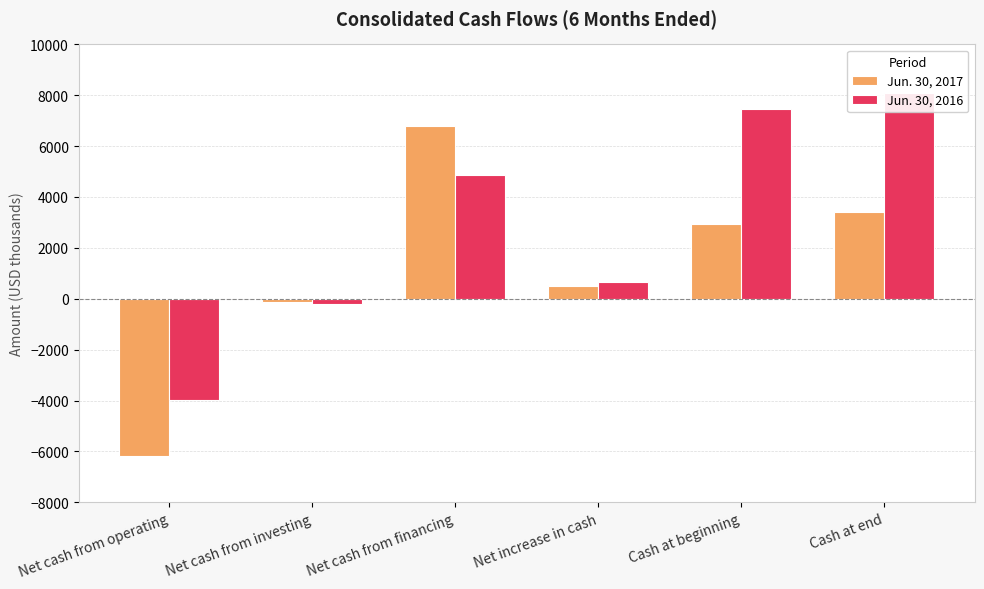

The value of Jun. 30, 2016 at Net cash from operating is -3984. True or false?

True